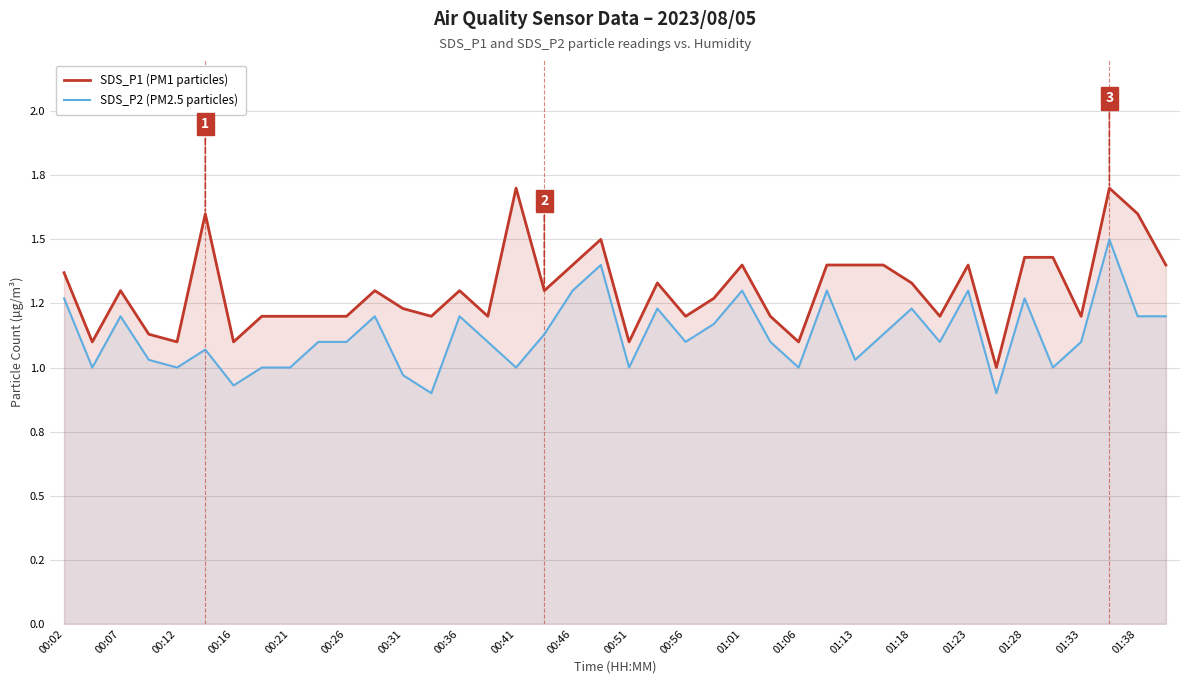

What are all the series names shown in the legend?

SDS_P1 (PM1 particles), SDS_P2 (PM2.5 particles)